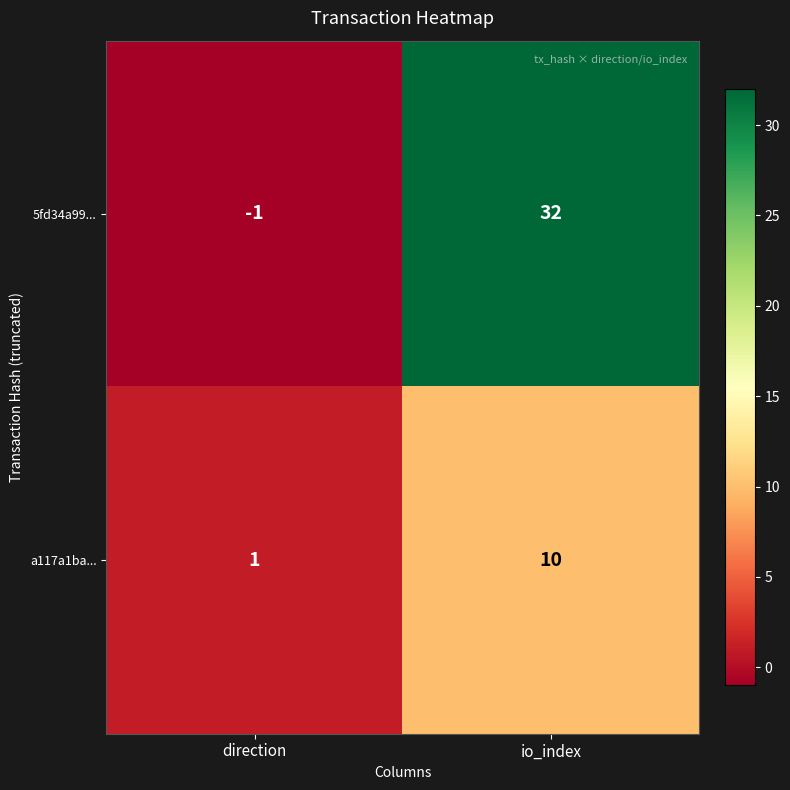

Rank the categories by 5fd34a99... value from highest to lowest.

io_index, direction